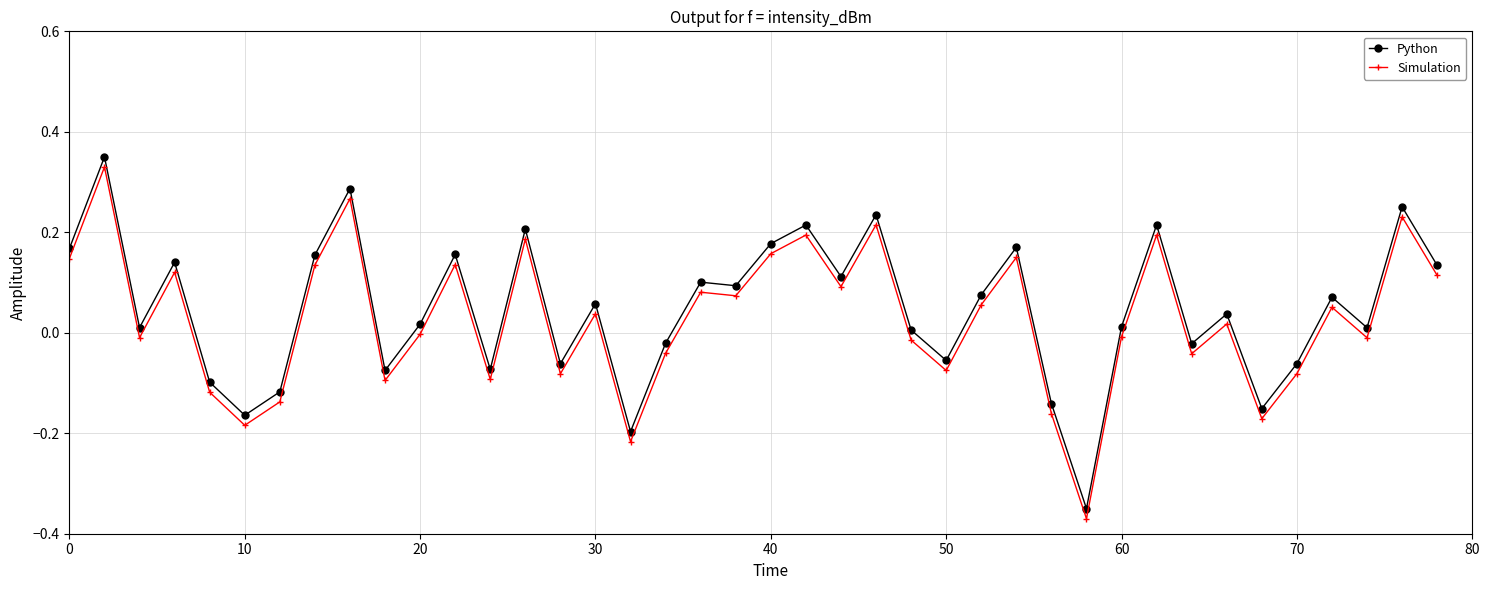

In Python, how many points are higher than both neighbors (excluding endpoints)?

14